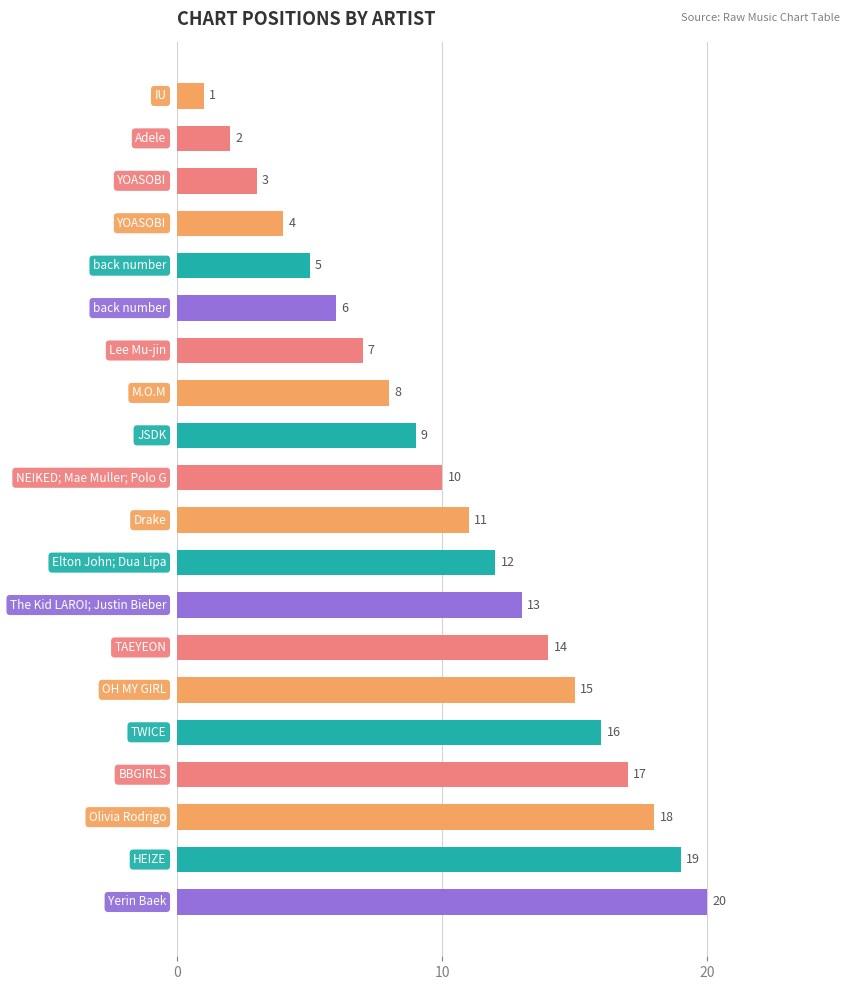

What is the difference between the second highest and minimum values?

18